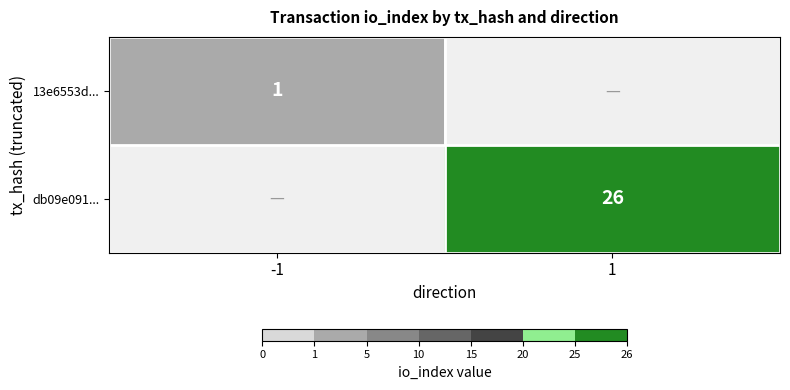

The value of 13e6553d... at -1 is 2. True or false?

False